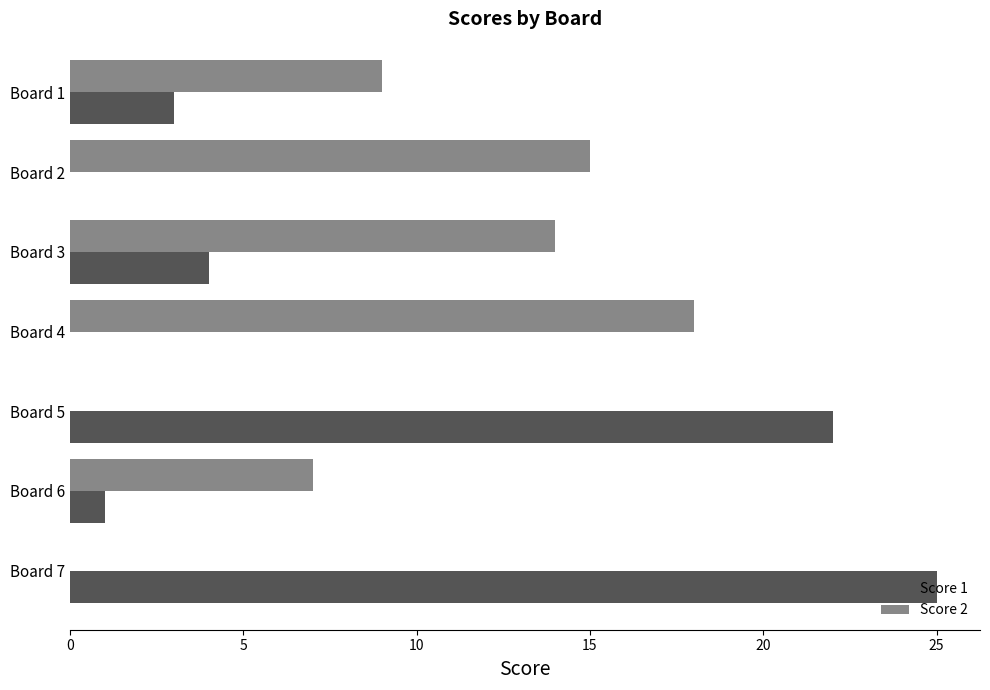

What are all the series names shown in the legend?

Score 1, Score 2